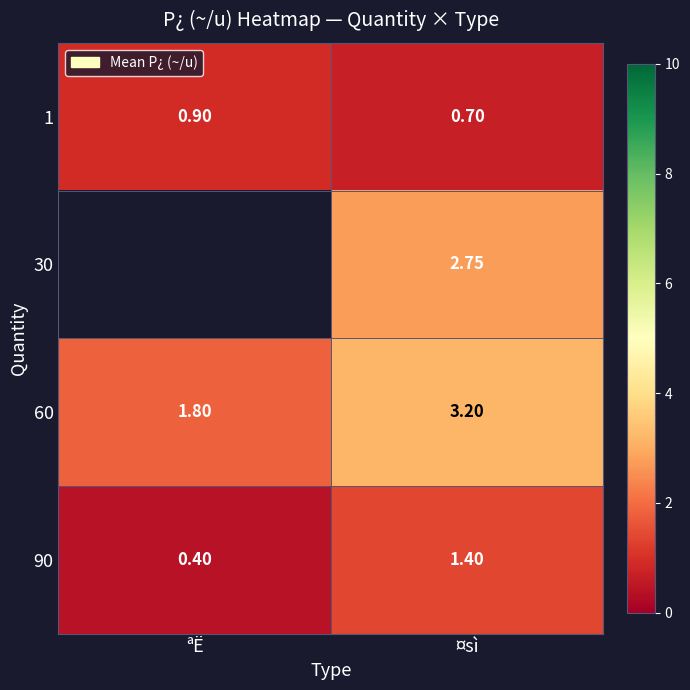

Count the number of data series in this chart.

4